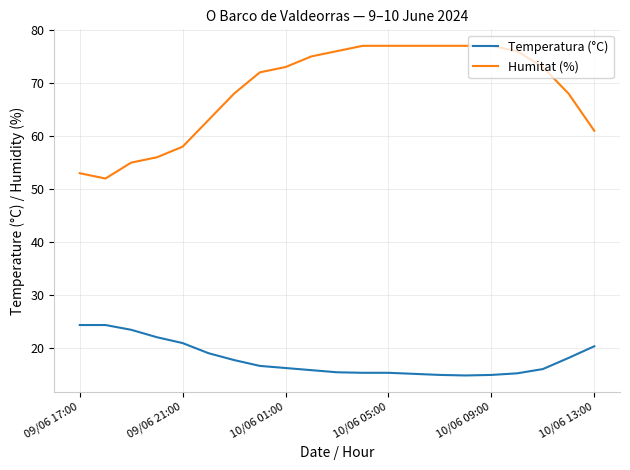

True or false: Humitat (%) and Temperatura (°C) intersect in this chart.

False